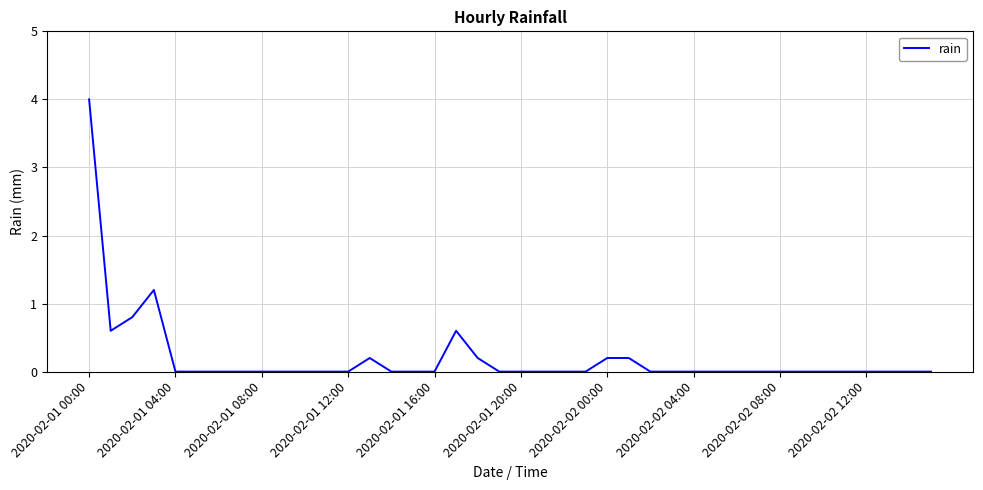

What is the difference between the maximum and minimum values?

4.0